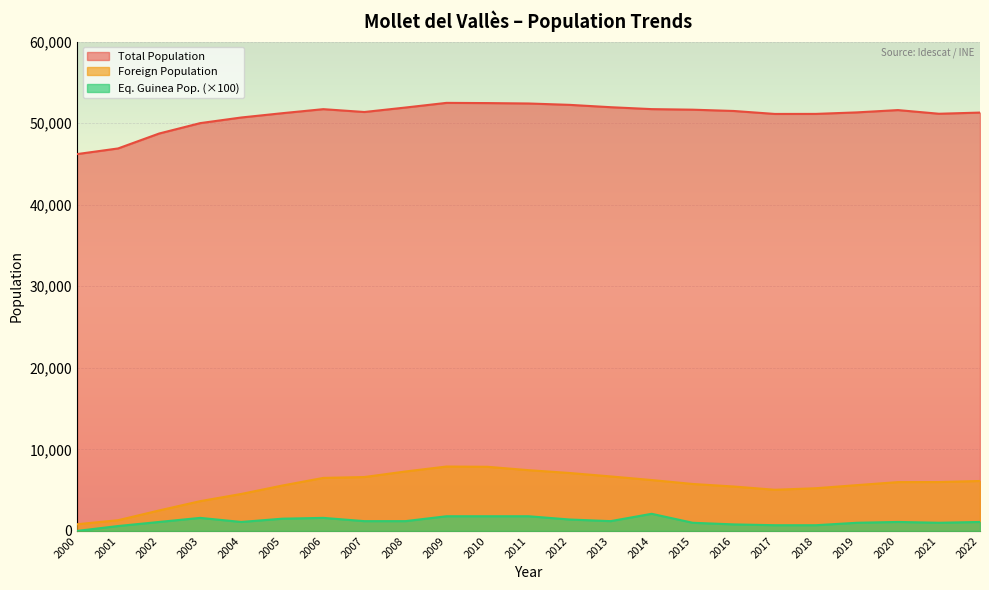

Reading right to left, what are all the values shown in this chart?

Total Population: 2000=46204	2001=46897	2002=48727	2003=50001	2004=50691	2005=51218	2006=51713	2007=51365	2008=51912	2009=52484	2010=52459	2011=52409	2012=52242	2013=51954	2014=51719	2015=51650	2016=51491	2017=51128	2018=51133	2019=51318	2020=51600	2021=51151	2022=51294
Foreign Population: 2000=820	2001=1314	2002=2510	2003=3650	2004=4532	2005=5563	2006=6501	2007=6607	2008=7287	2009=7895	2010=7864	2011=7450	2012=7104	2013=6682	2014=6239	2015=5757	2016=5445	2017=5048	2018=5234	2019=5614	2020=5987	2021=5994	2022=6123
Eq. Guinea Pop.: 2000=0	2001=6	2002=11	2003=16	2004=11	2005=15	2006=16	2007=12	2008=12	2009=18	2010=18	2011=18	2012=14	2013=12	2014=21	2015=10	2016=8	2017=7	2018=7	2019=10	2020=11	2021=10	2022=11